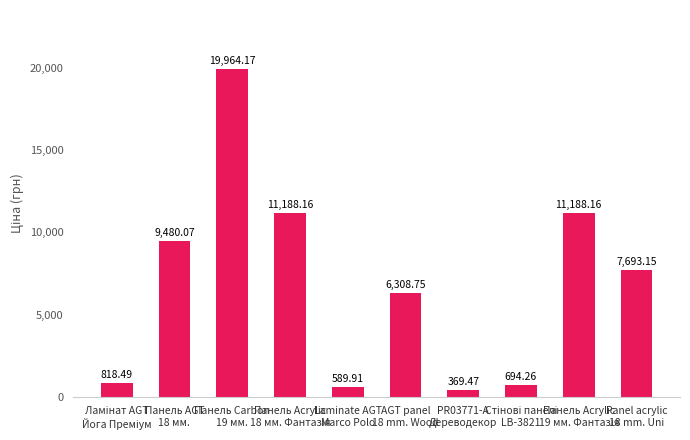

Is it true that the value at PR03771-А
Дереводекор is 369.5?

True